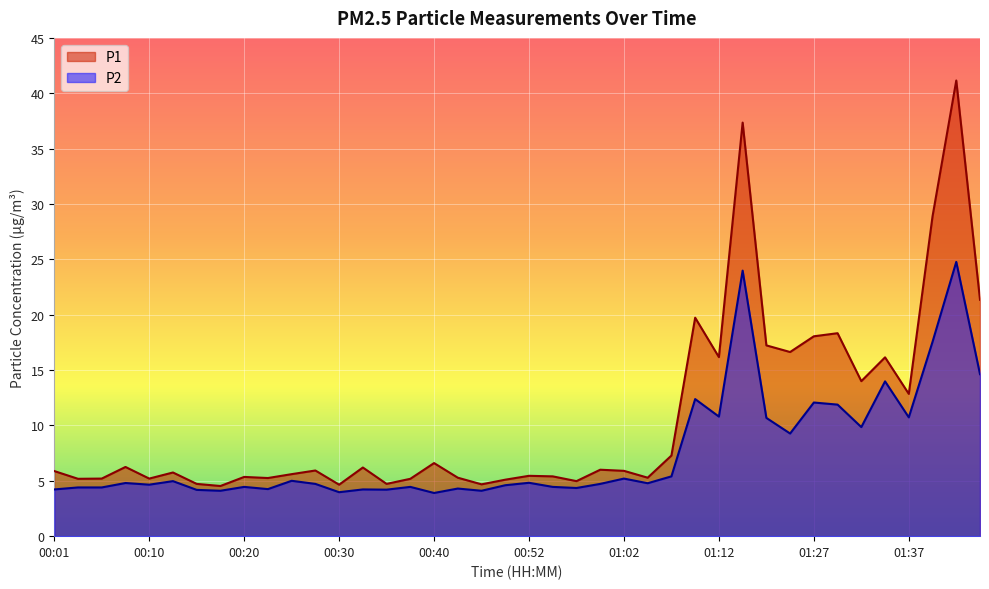

How many lines are shown in the chart?

2